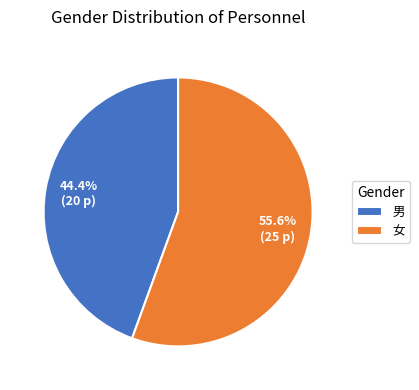

What is the total percentage of 女 and 男?

100.0%